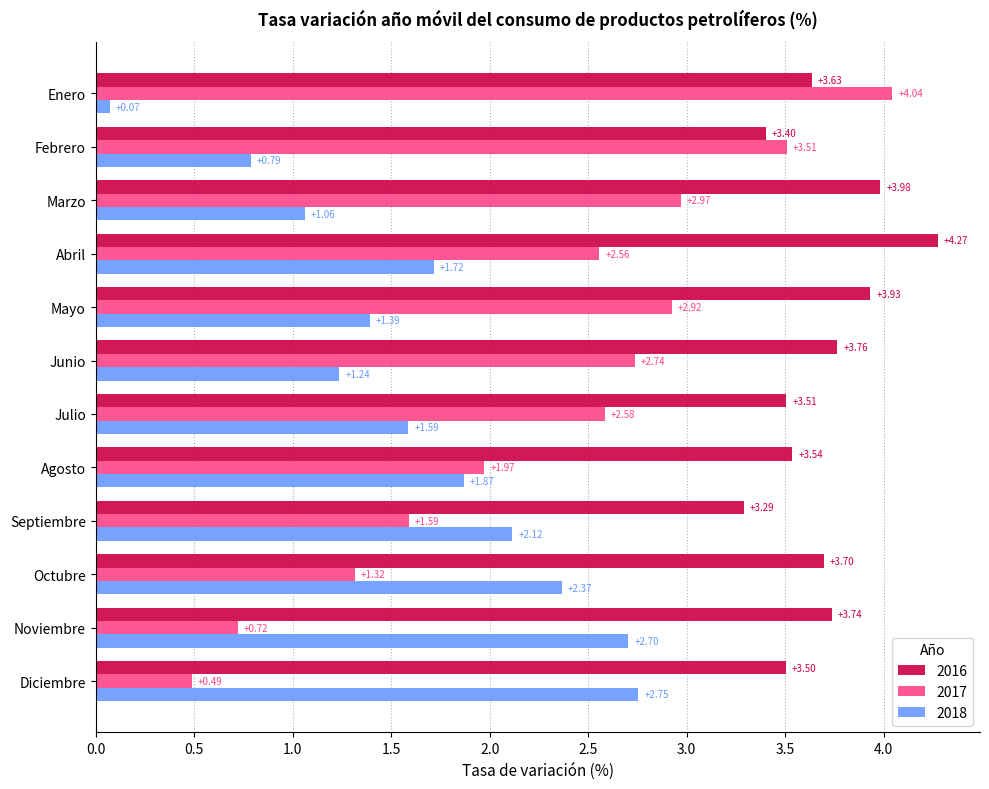

List the series in order of their peak value, lowest first.

2018, 2017, 2016